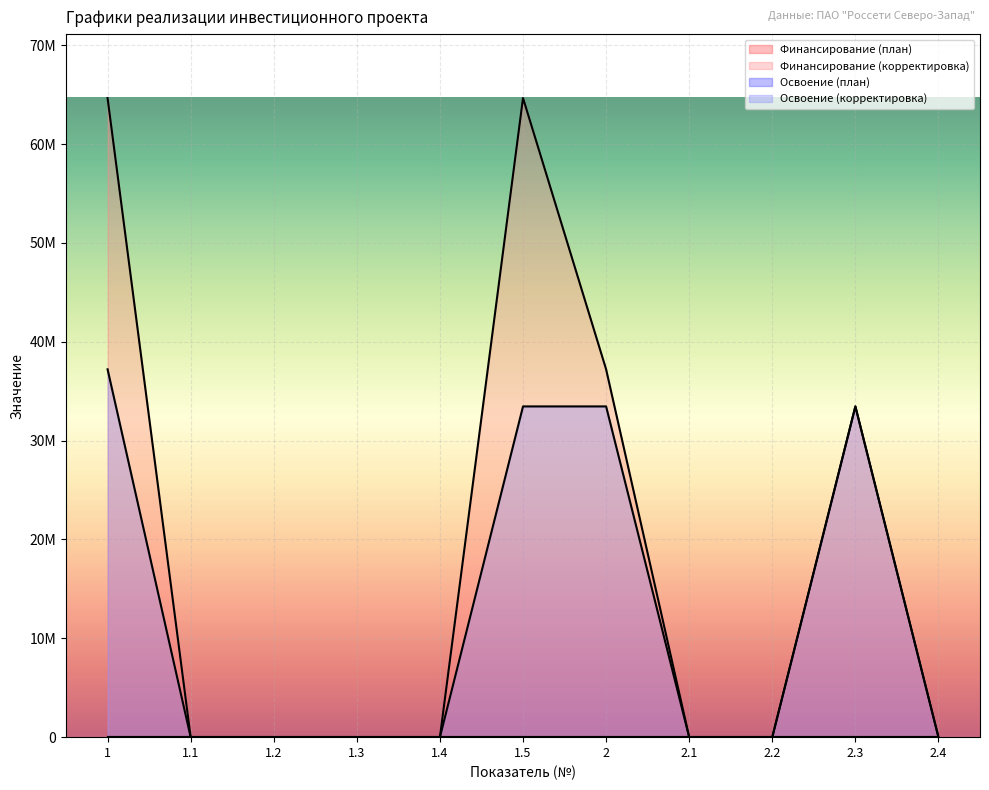

True or false: Освоение (план) has more than 1 interior local peaks.

False